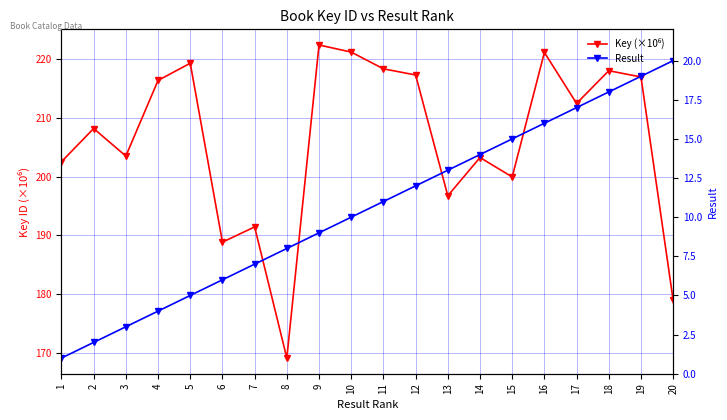

Is the value of Result at 19 greater than the value of Key (×10⁶) at 14?

No